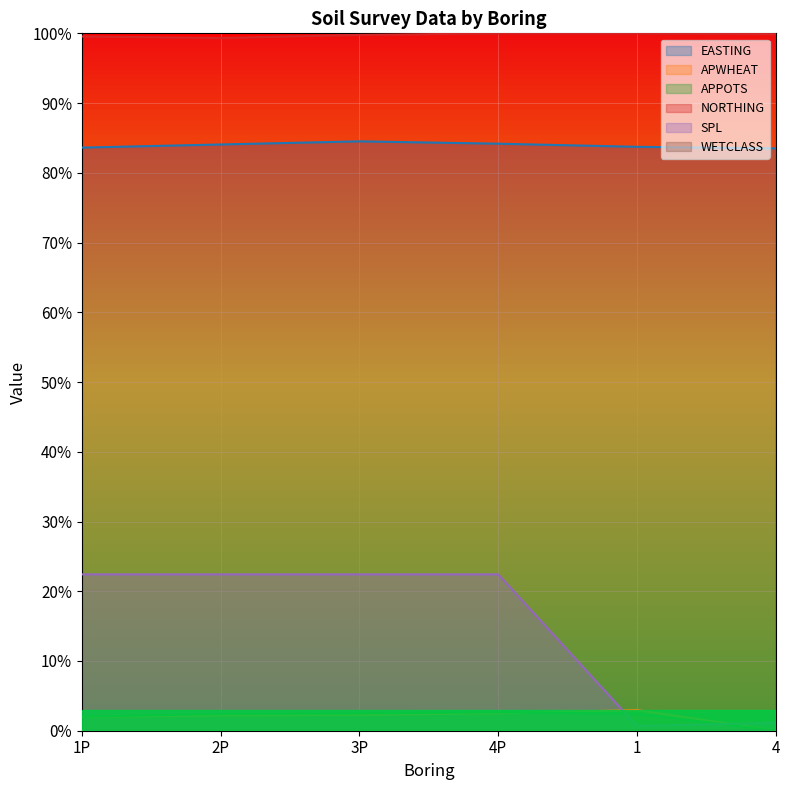

Where is the first local minimum for NORTHING?

2P